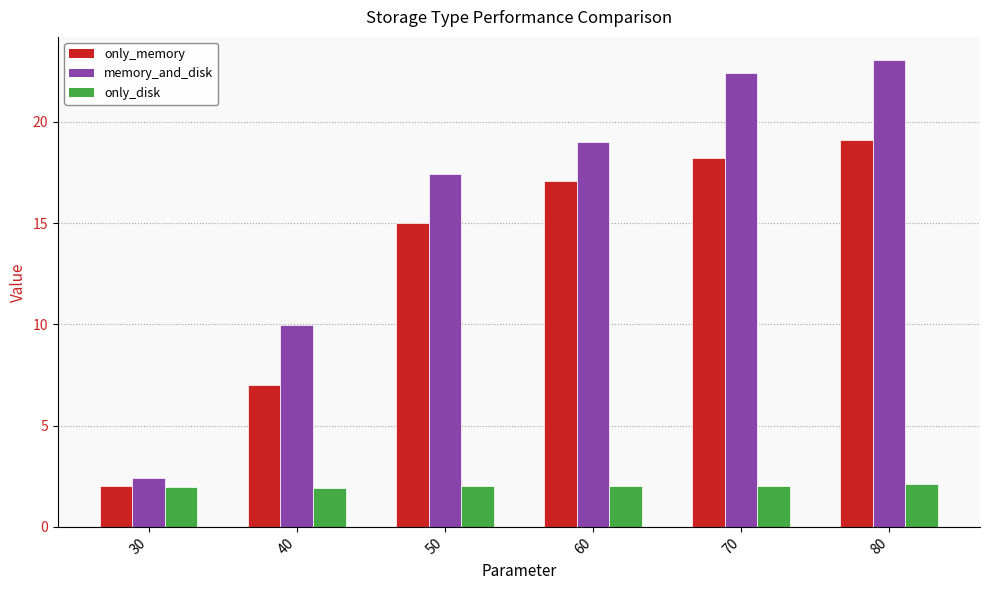

What is the difference between the maximum and second lowest values in the memory_and_disk series?

13.1